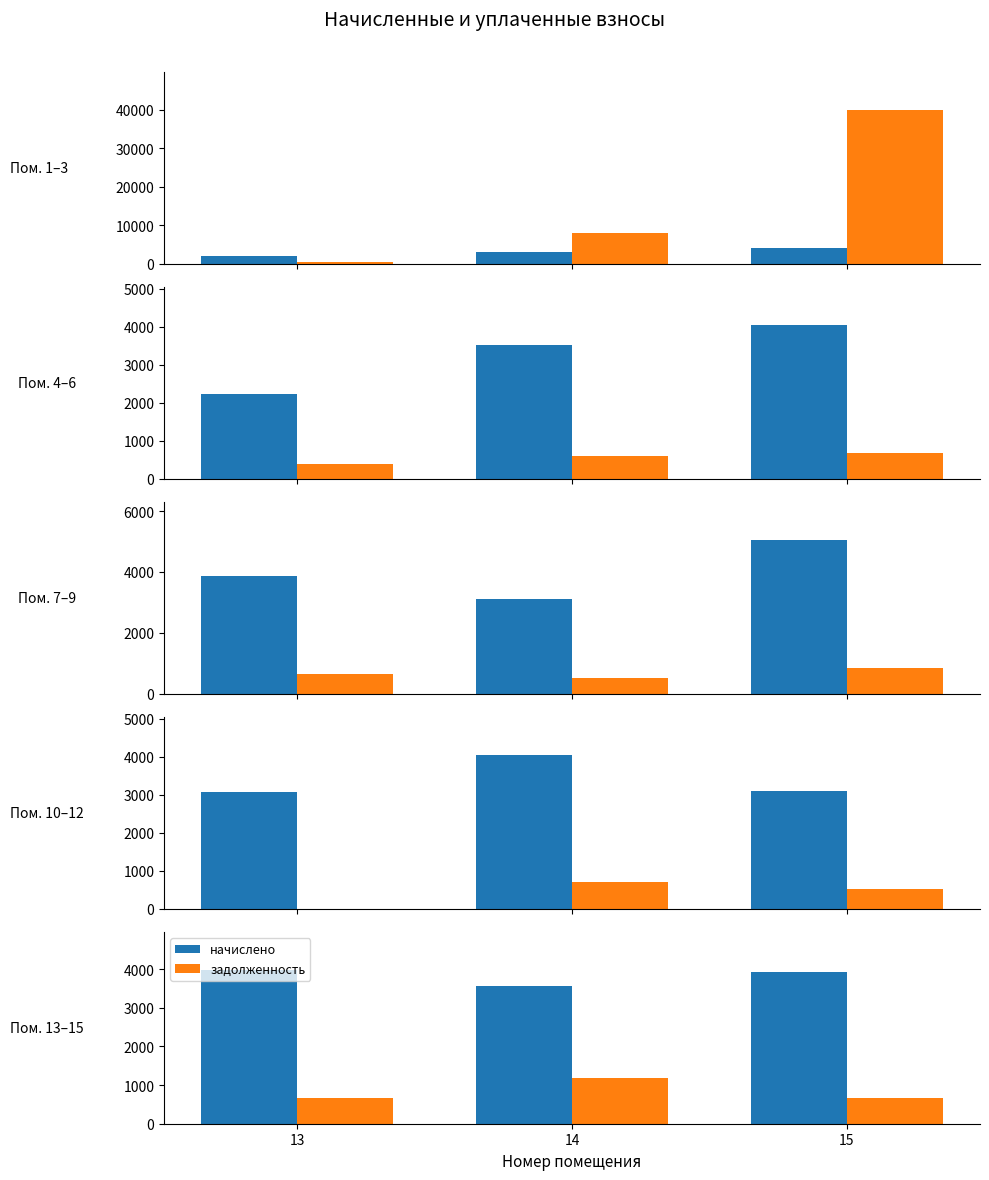

How many bars are there in each group?

2